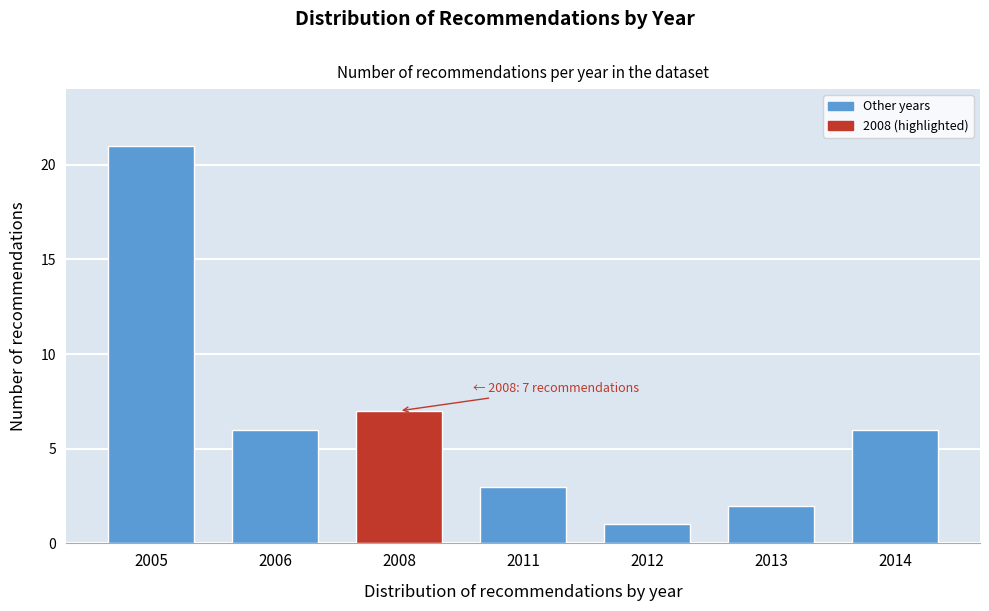

Reading left to right, list all the values displayed in this chart.

21	6	7	3	1	2	6